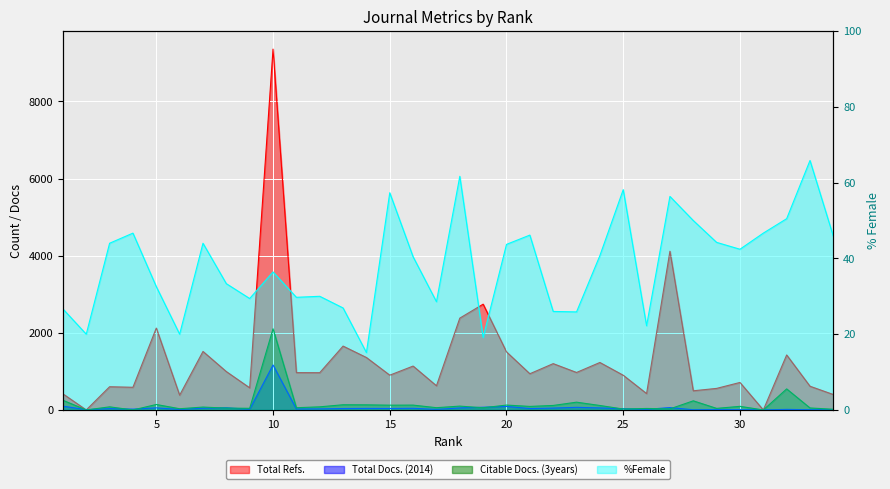

How many lines are shown in the chart?

4